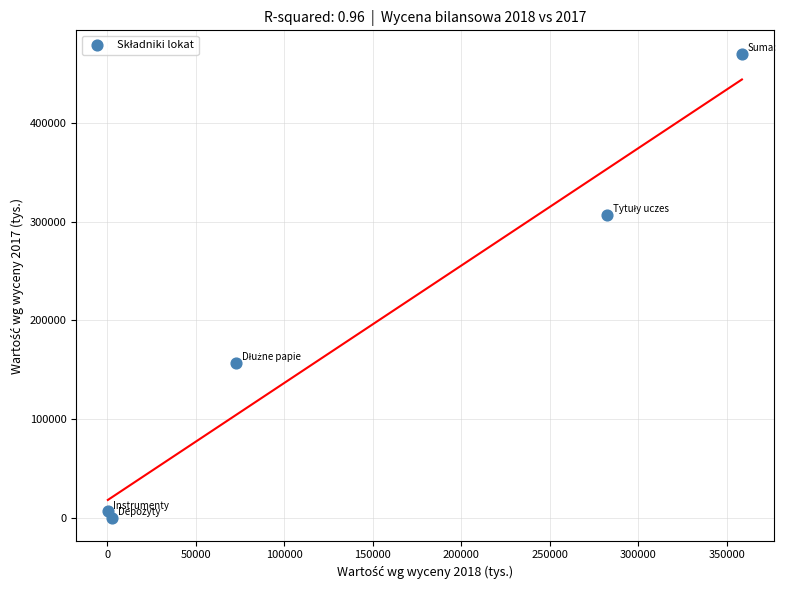

What is the average X value?

143381